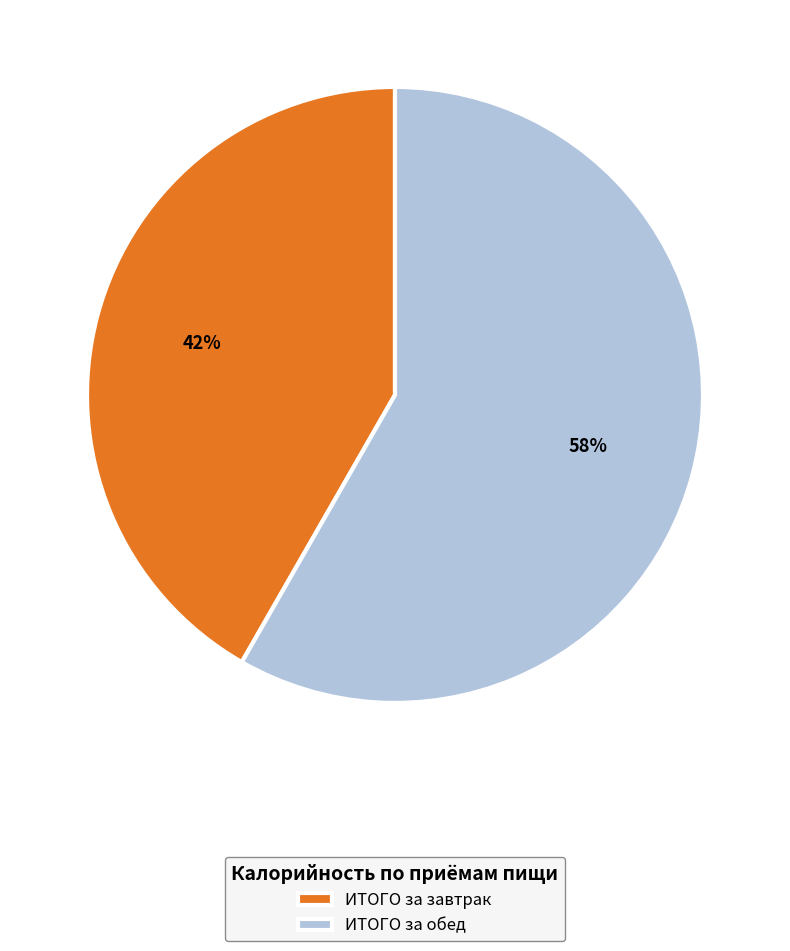

Is it true that ИТОГО за завтрак is 42% of the pie?

True